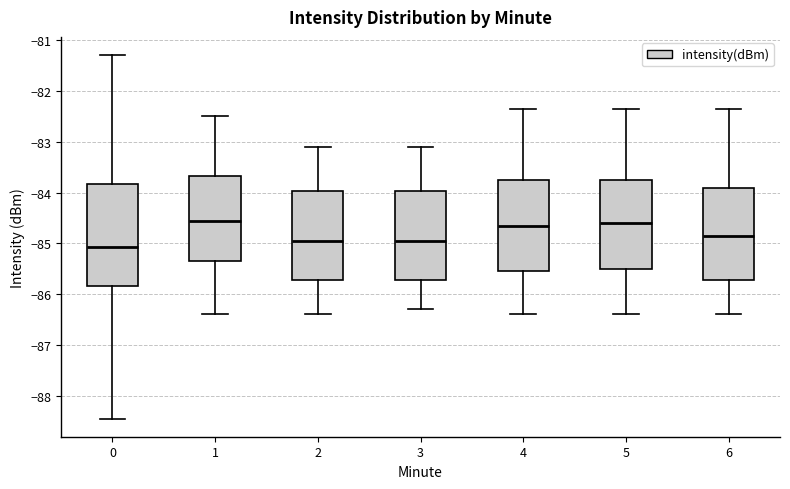

Reading left to right, transcribe this box plot: for each box, give where its median line is, the range the box spans, and where its two whiskers end, as read against the y-axis. The values are not printed on the chart, so give them approximately, as read against the axis.

0: median -85.1, box -85.8 to -83.8, whiskers -88.4 to -81.3
1: median -84.5, box -85.3 to -83.7, whiskers -86.4 to -82.5
2: median -84.9, box -85.7 to -84.0, whiskers -86.4 to -83.1
3: median -84.9, box -85.7 to -84.0, whiskers -86.3 to -83.1
4: median -84.6, box -85.5 to -83.7, whiskers -86.4 to -82.3
5: median -84.6, box -85.5 to -83.7, whiskers -86.4 to -82.3
6: median -84.8, box -85.7 to -83.9, whiskers -86.4 to -82.3